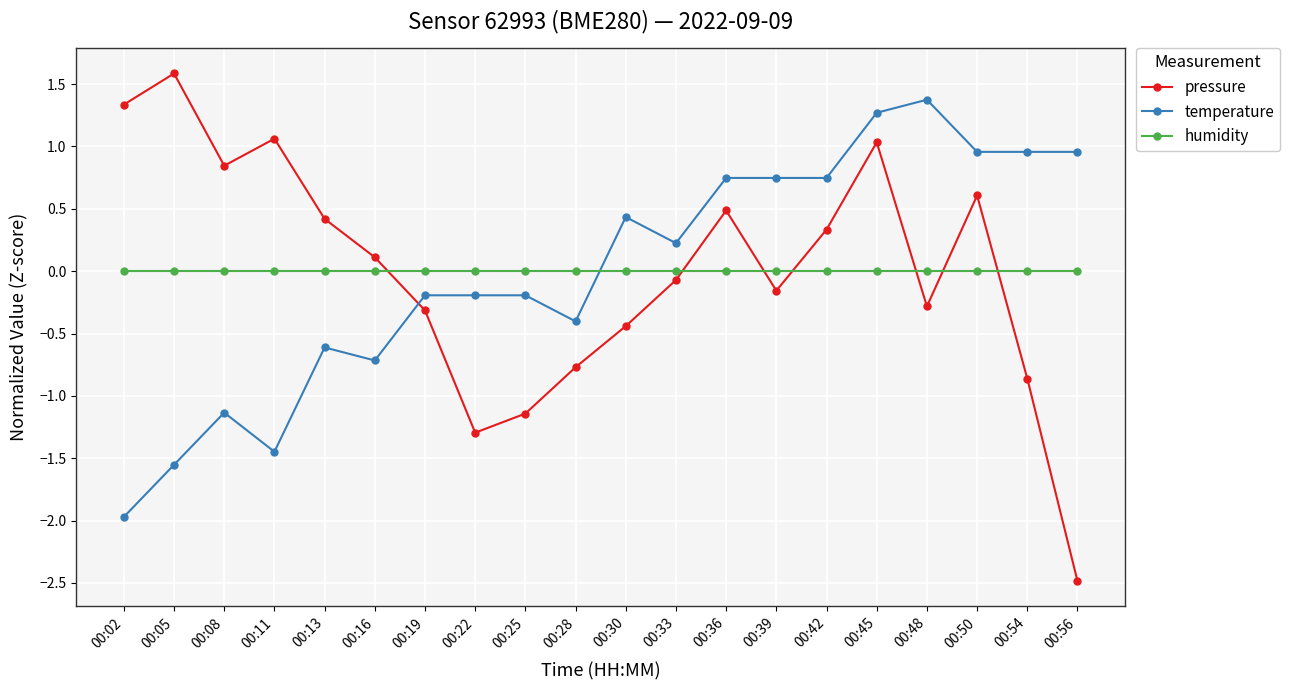

At which label is pressure closest to 0?

00:33